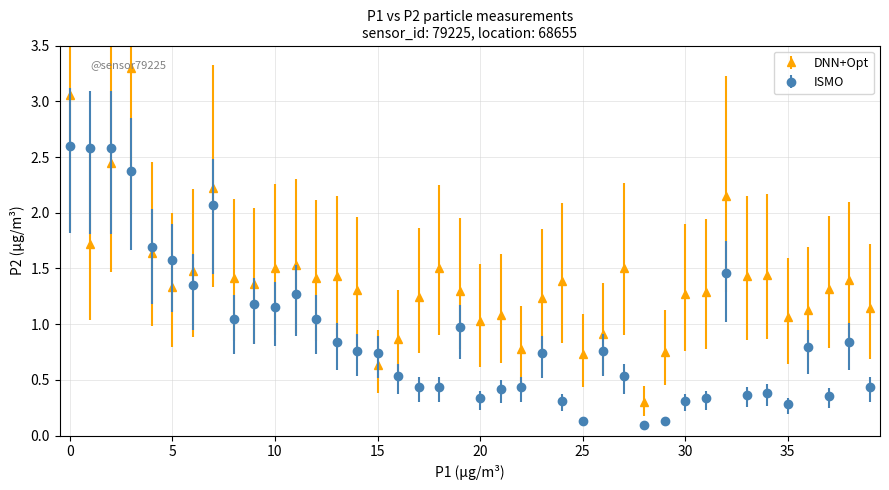

Which series has the widest spread of values?

DNN+Opt